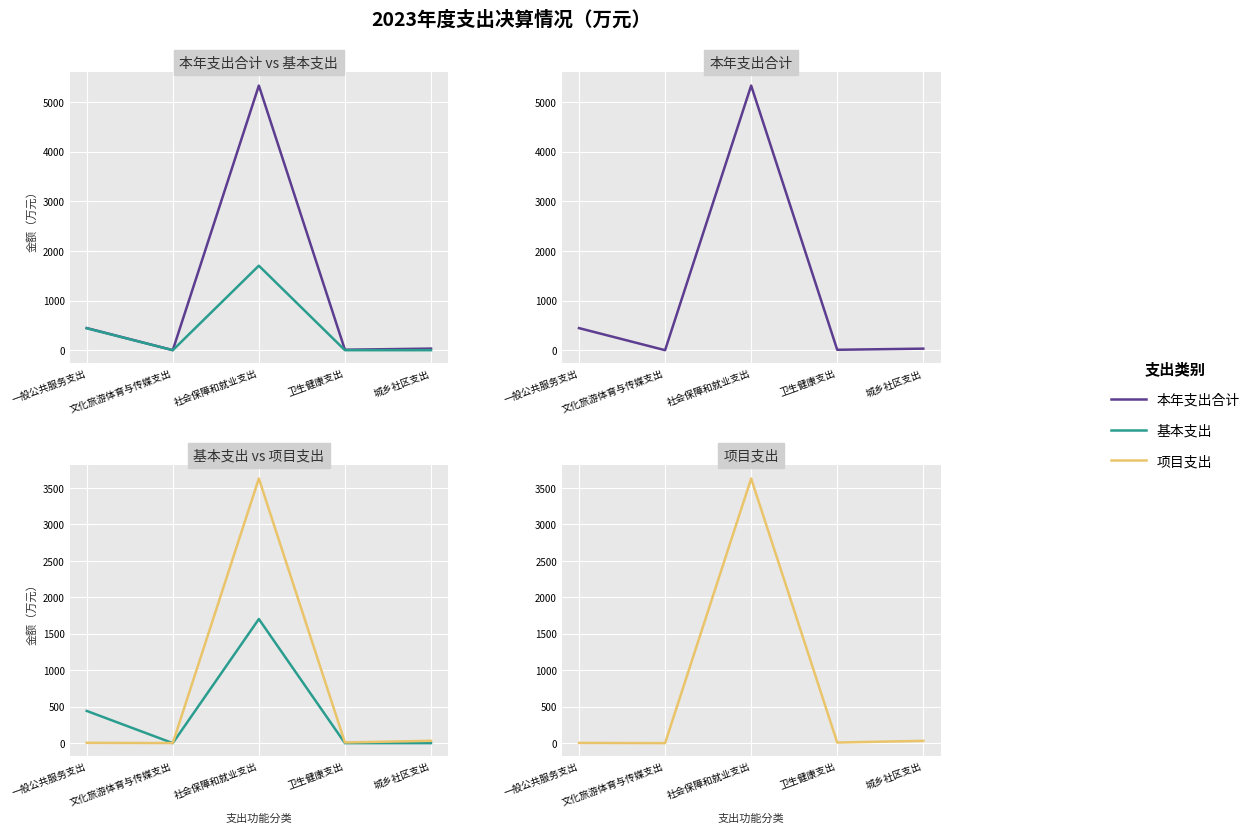

What is the value of the 本年支出合计 point at the 4th from the left?

9.0